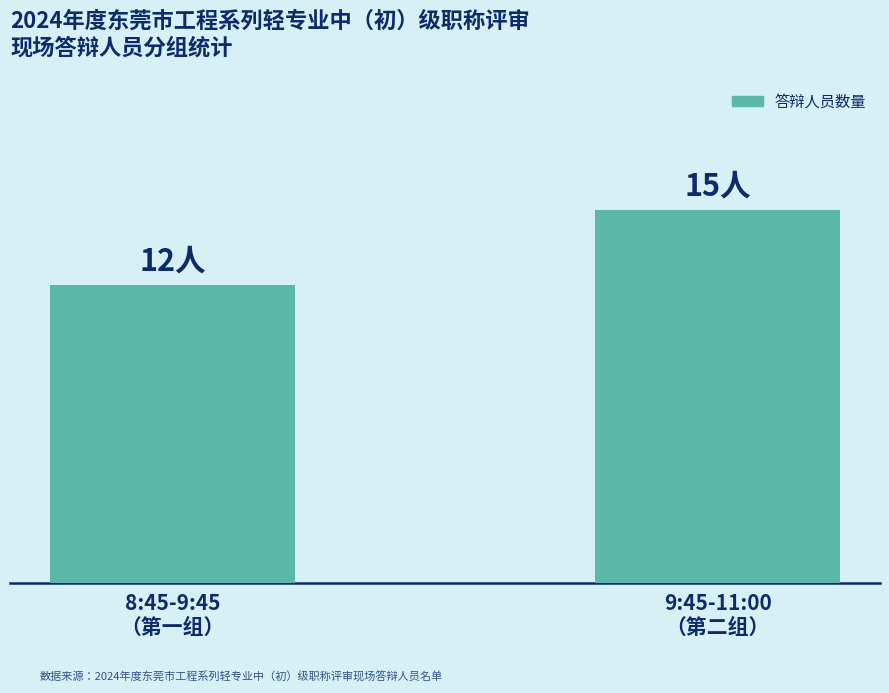

Which has a higher value, 8:45-9:45
（第一组） or 9:45-11:00
（第二组）?

9:45-11:00
（第二组）